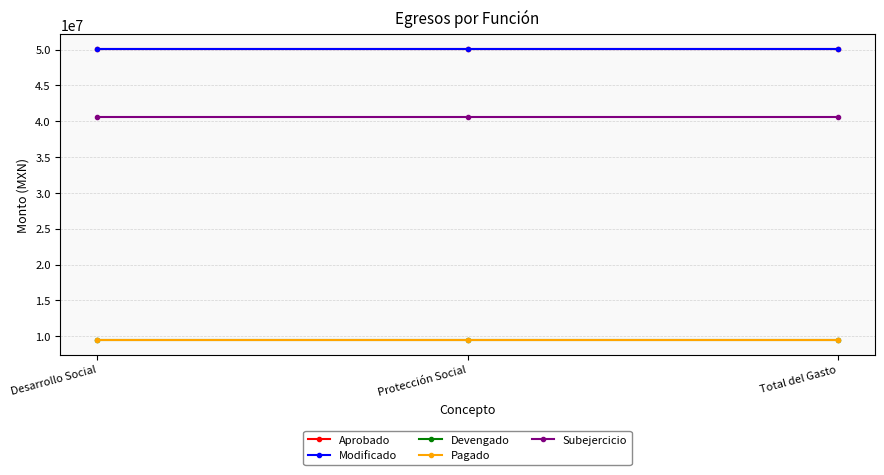

What is the average value of the Devengado series?

9464641.0